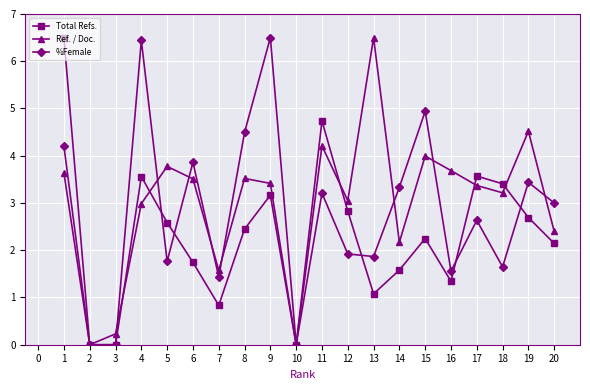

Count the number of data series in this chart.

3